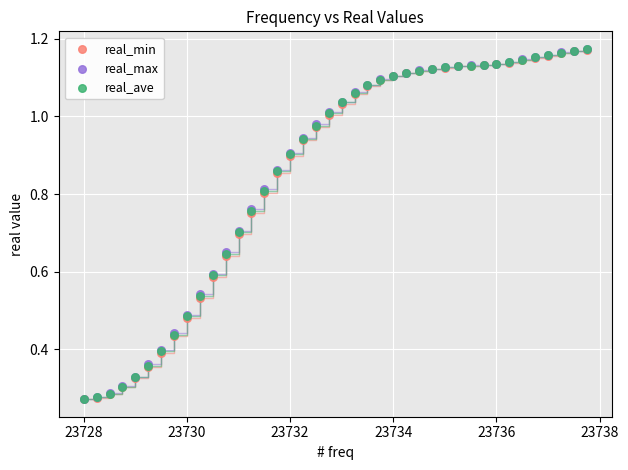

What are all the series names shown in the legend?

real_min, real_max, real_ave